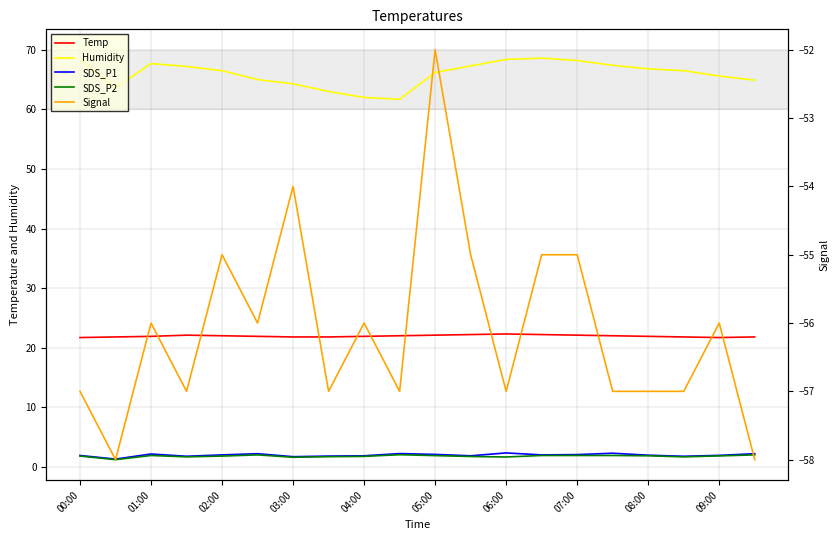

At how many categories does at least one series exceed -25?

20